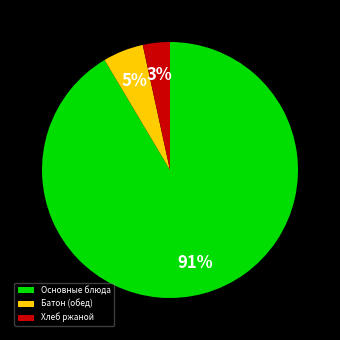

Combined, do Батон (обед) and Хлеб ржаной account for over 50%?

No